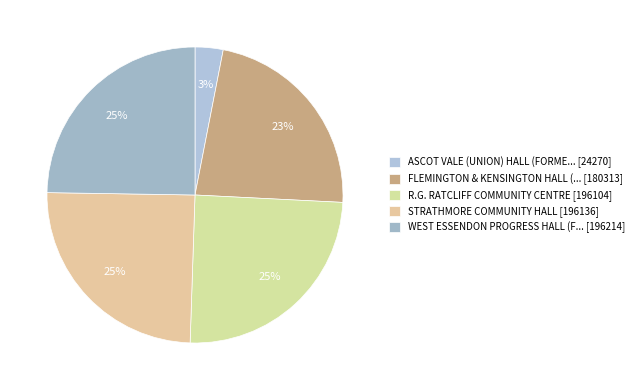

How many slices are in this pie chart?

5